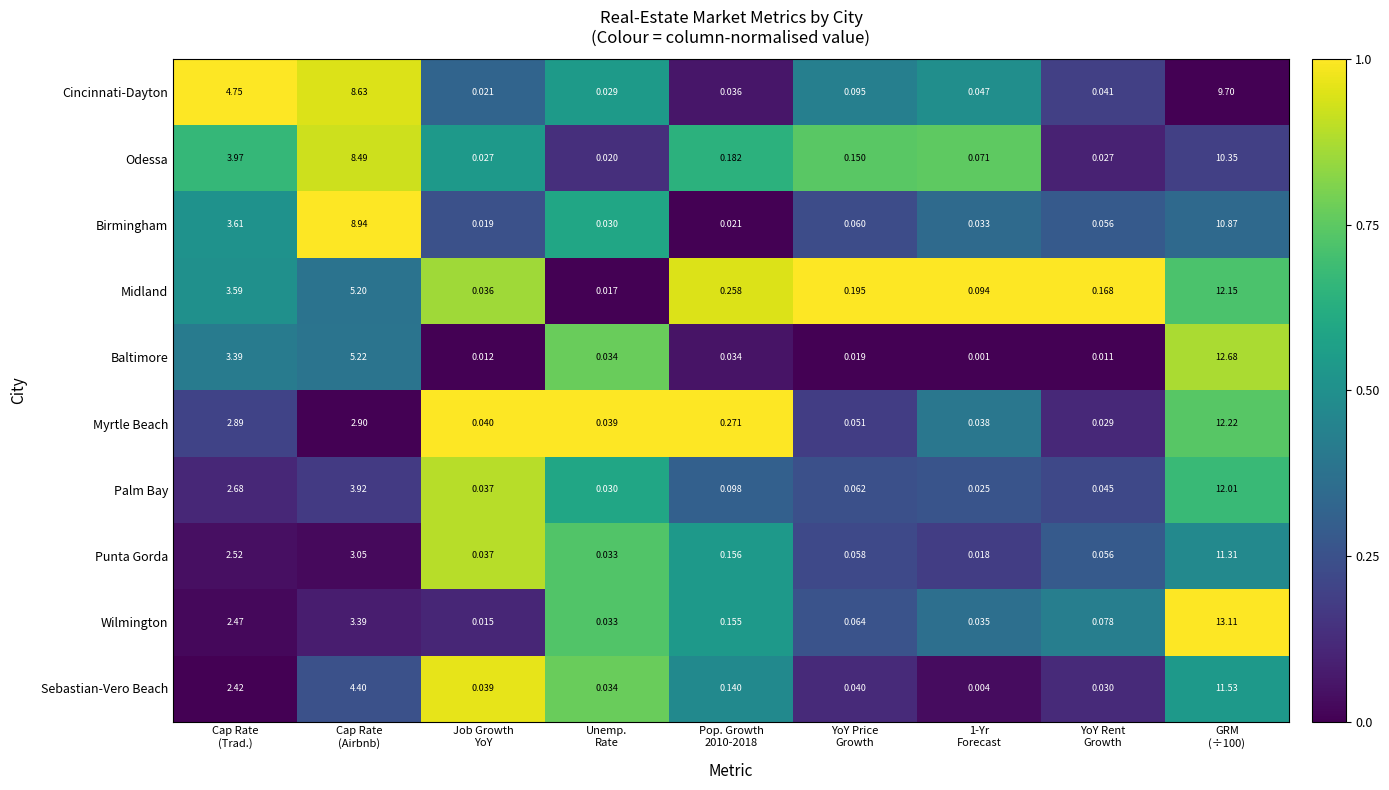

Which series has the widest spread of values?

Wilmington